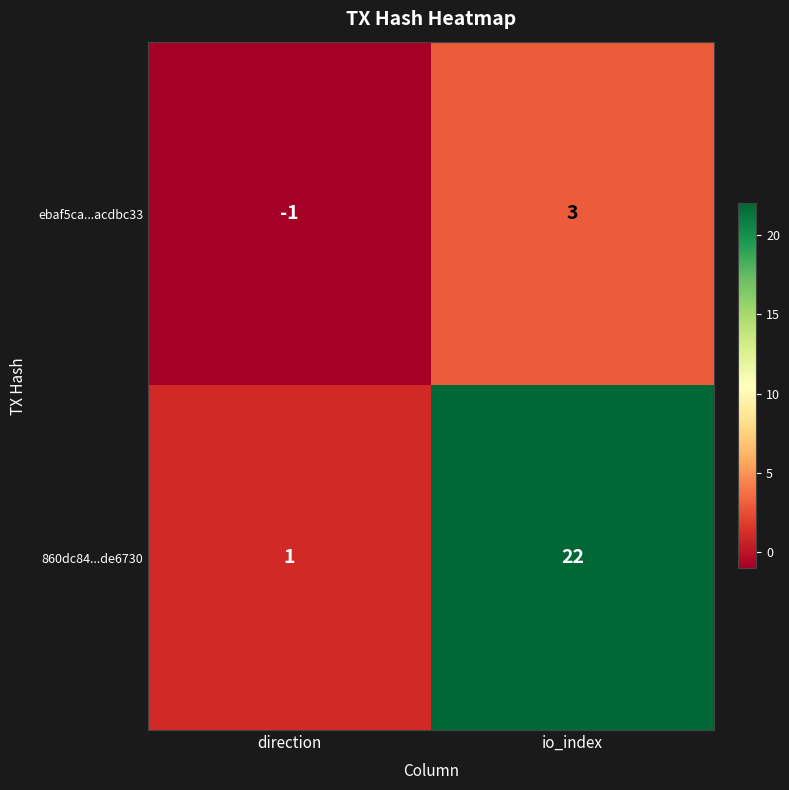

At which label is 860dc84...de6730 closest to 11?

direction